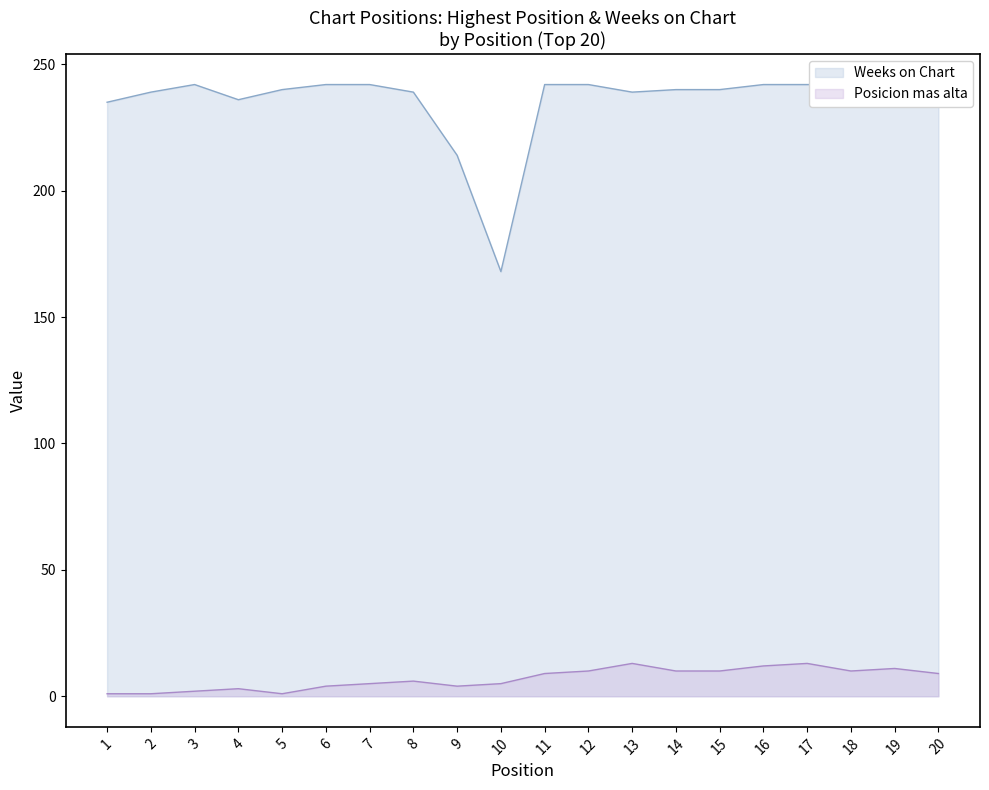

What is the smallest value displayed?

1